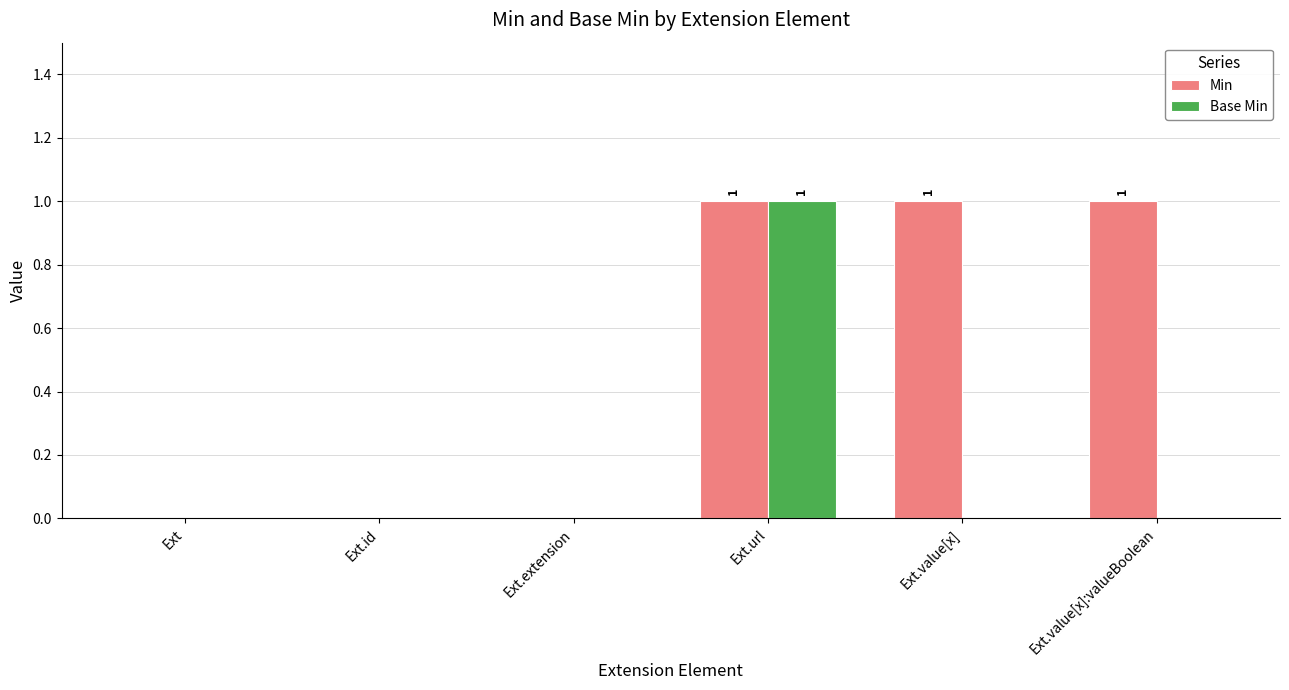

Does the chart contain stacked bars?

No